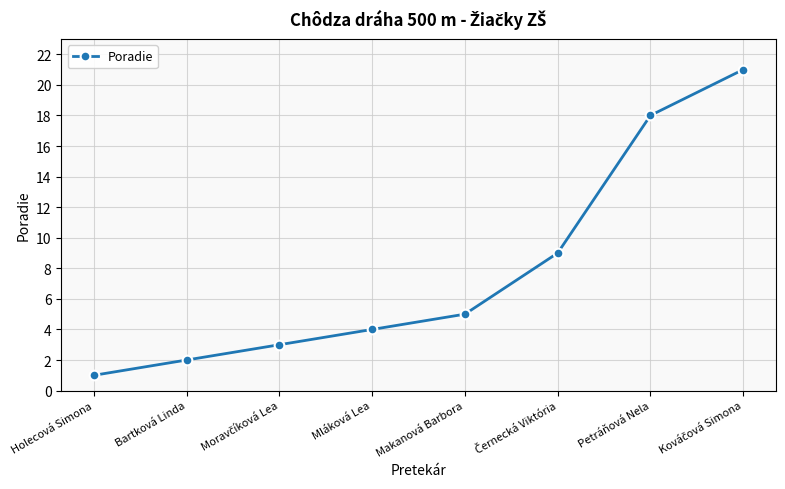

What is the greatest value displayed?

21